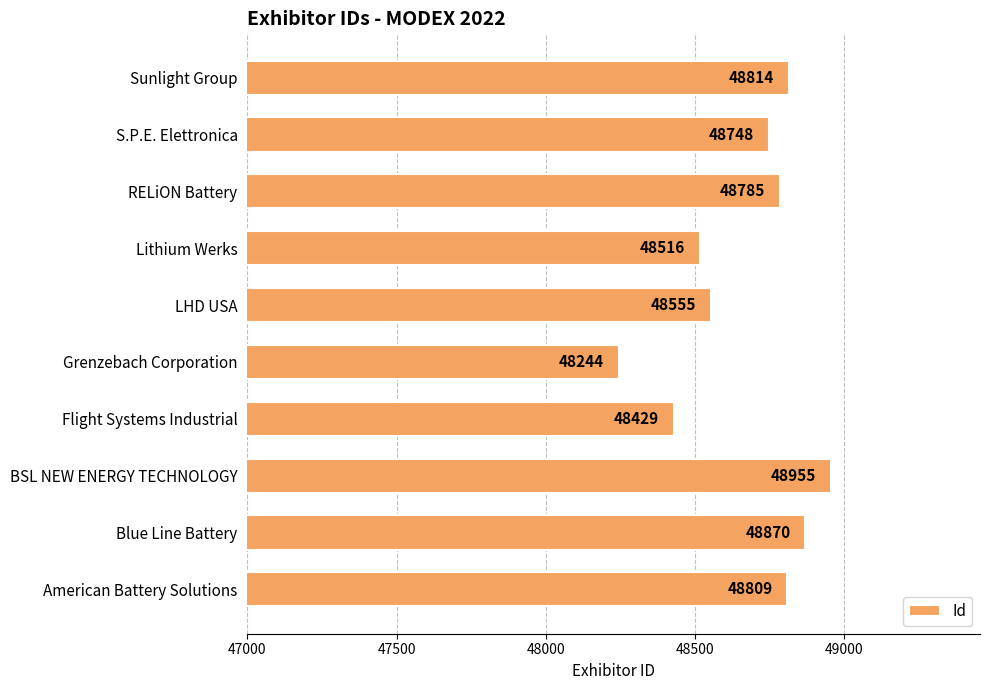

What is the difference between the maximum and minimum values?

711